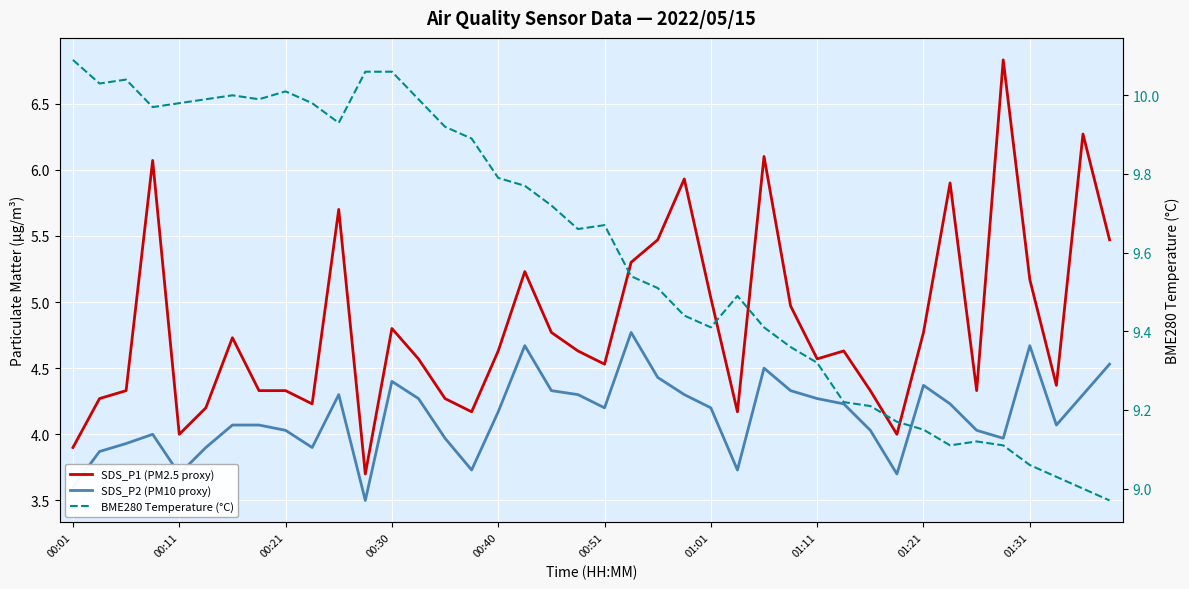

Which series has the largest range (max minus min)?

SDS_P1 (PM2.5 proxy)